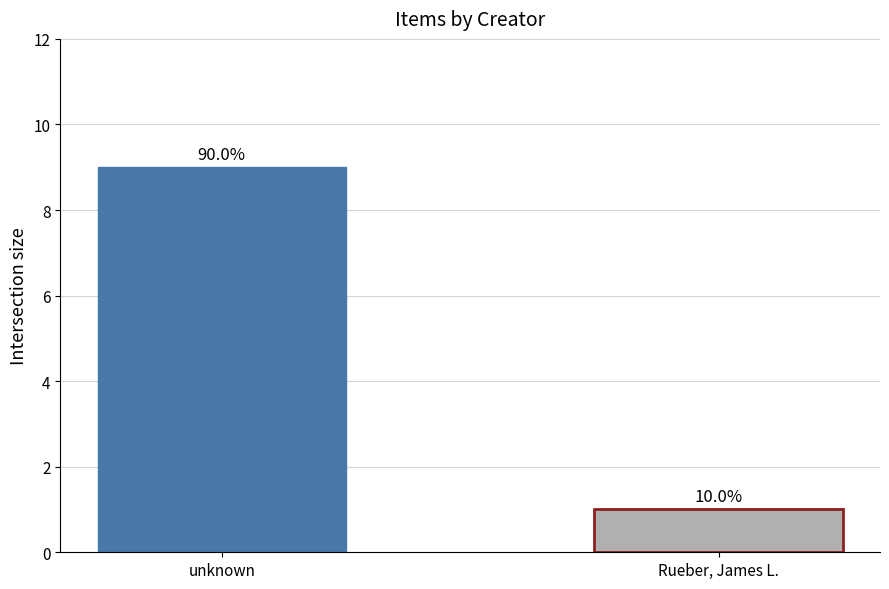

Reading right to left, what are all the values shown in this chart?

1	9